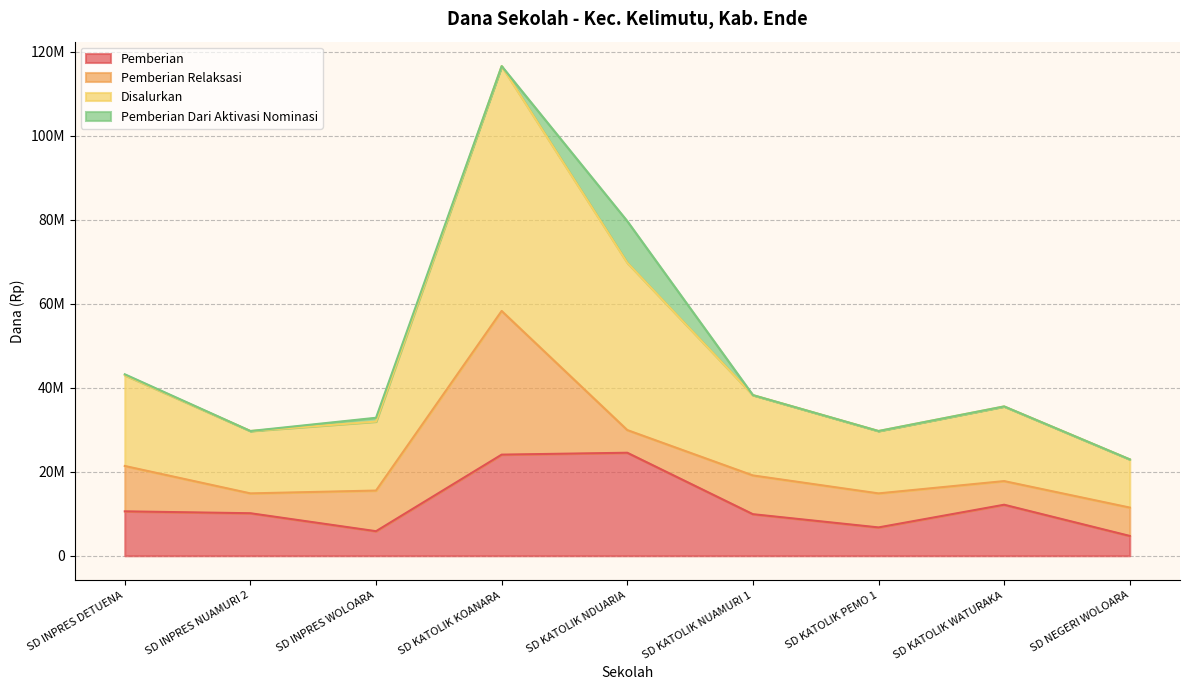

Which series has the largest total across all categories?

Disalurkan